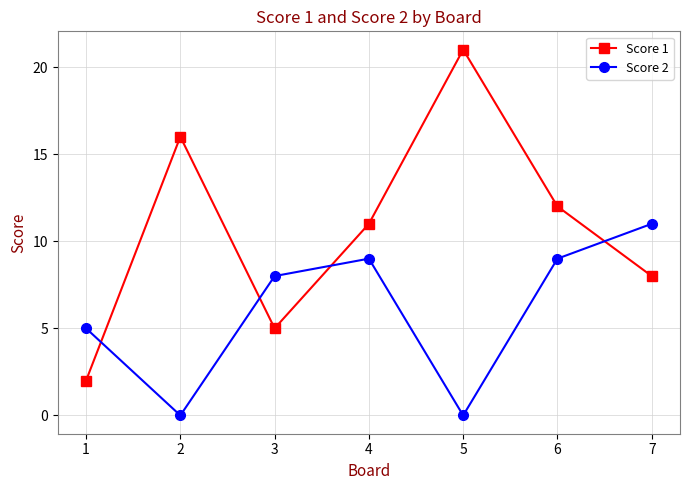

Which series has the largest range (max minus min)?

Score 1